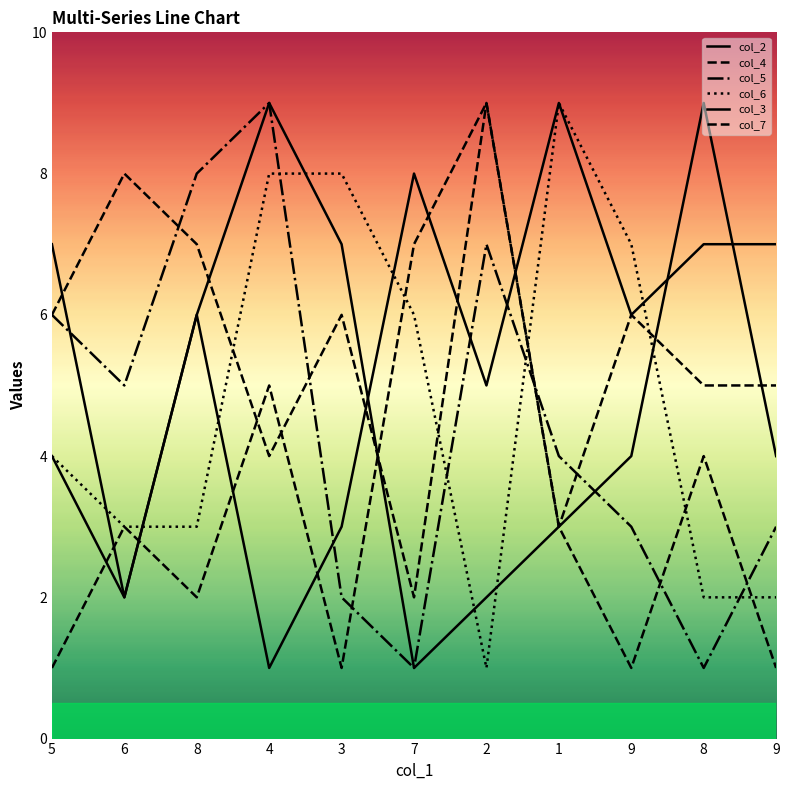

How many interior local valleys does the col_4 series have?

3